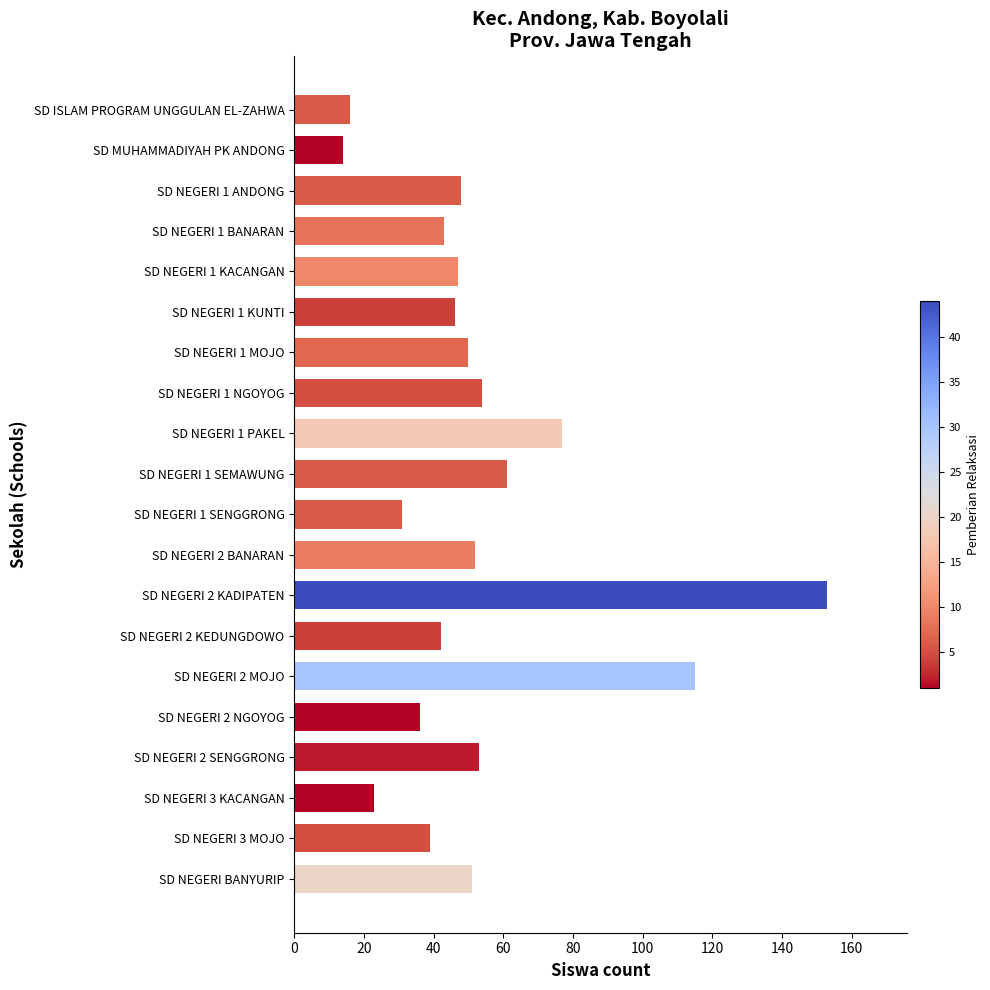

Approximately how many times larger is the value at SD NEGERI 1 PAKEL compared to SD NEGERI 2 SENGGRONG?

1.5